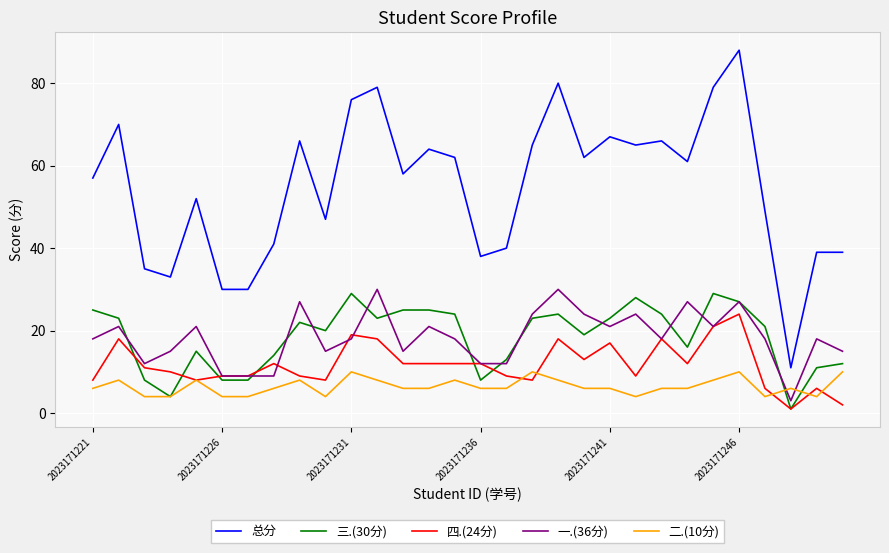

What is the average value of the 一.(36分) series?

18